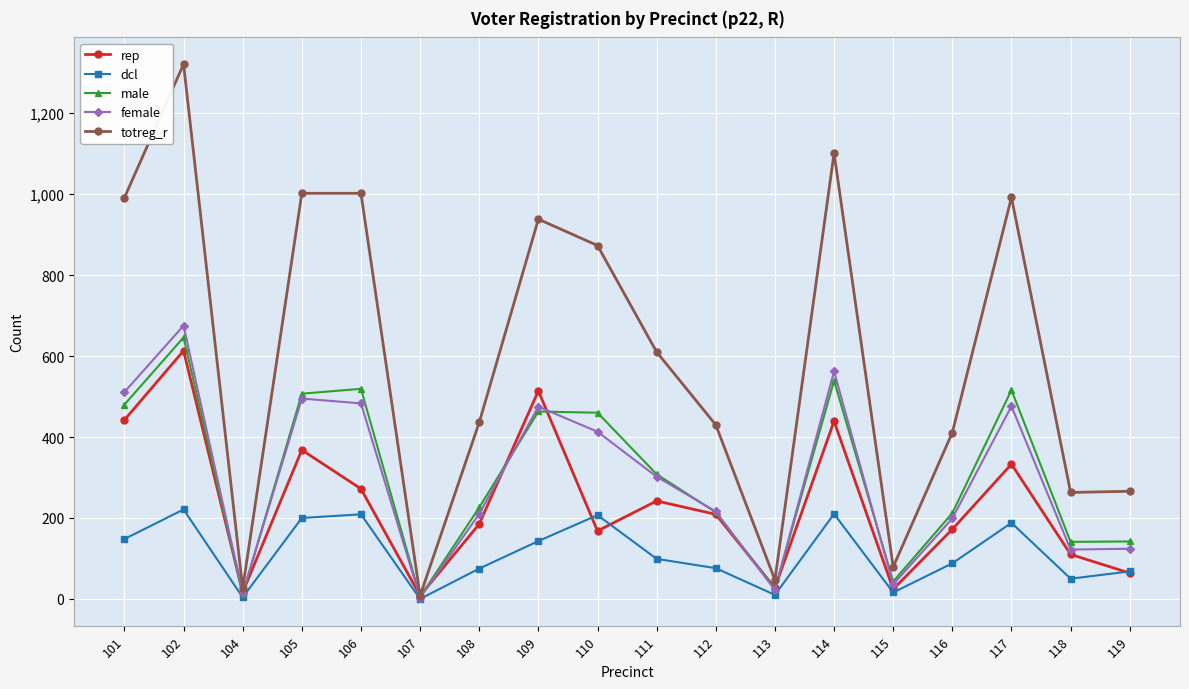

Does the chart have visible grid lines?

Yes